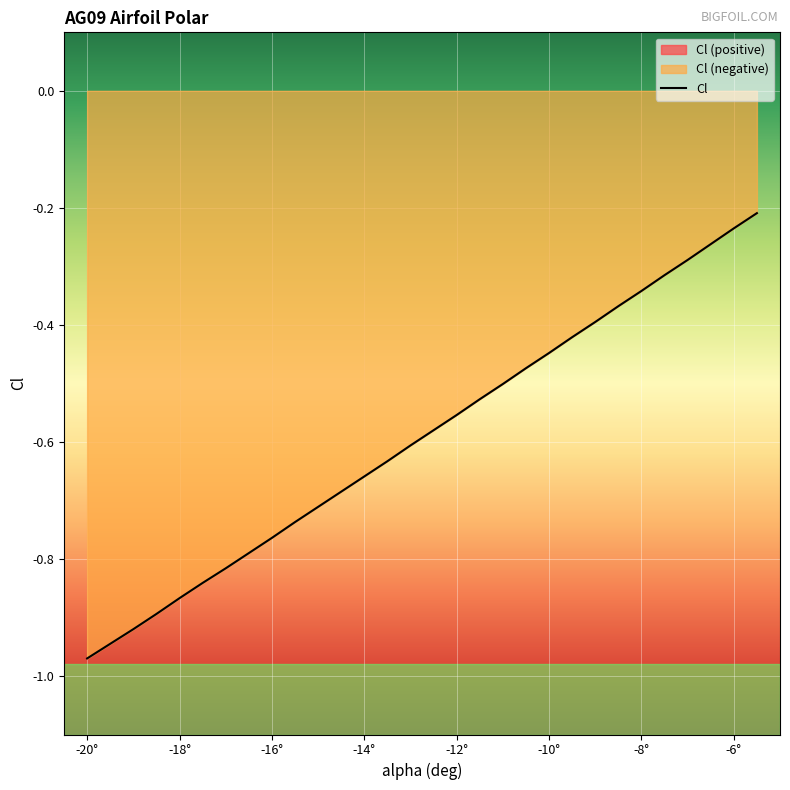

The value of Cl at -18° is -1.6. True or false?

False